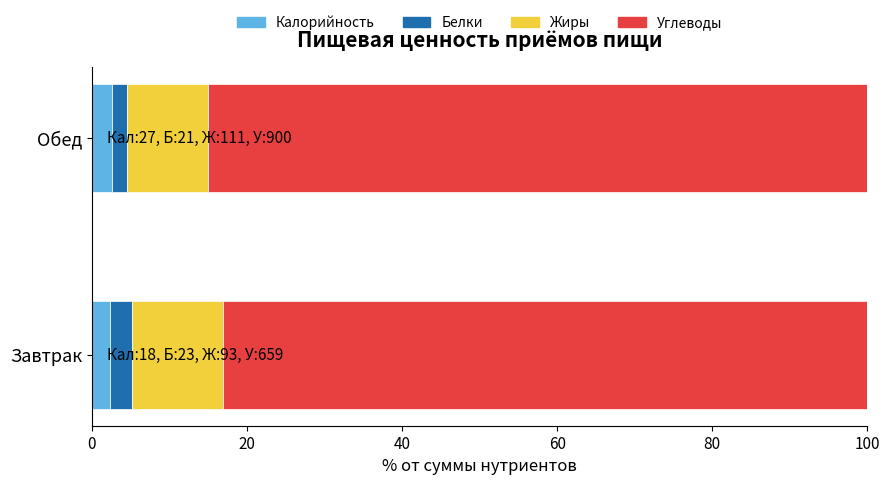

What is the average value of the Калорийность series?

2.4